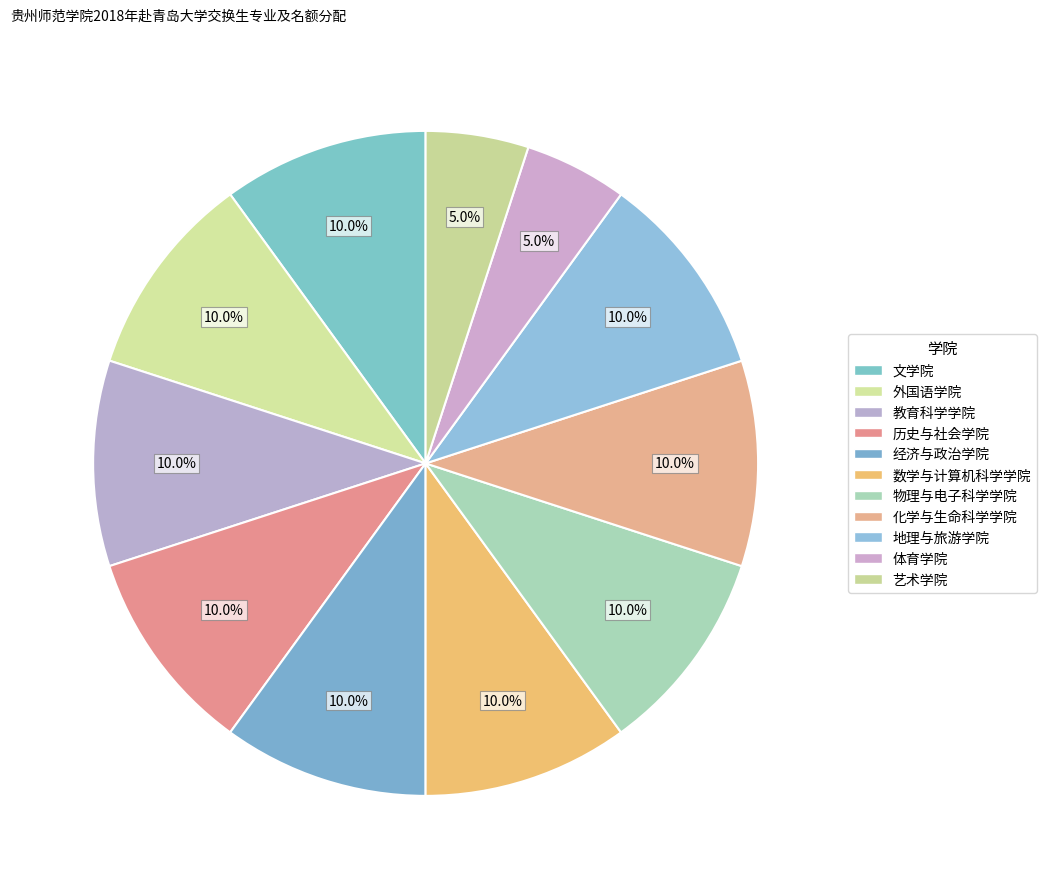

True or false: 体育学院 accounts for 1% of the total.

False